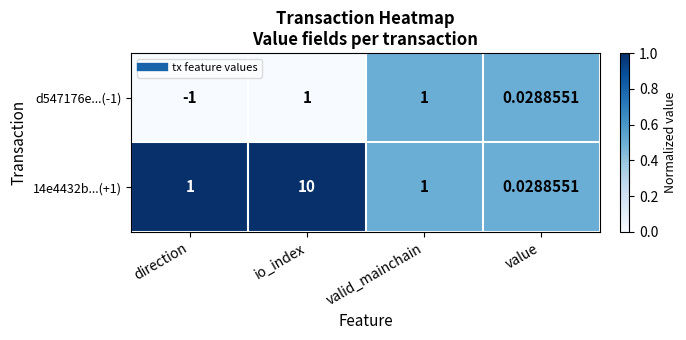

Where is d547176e...(-1) nearest to the value 0?

value